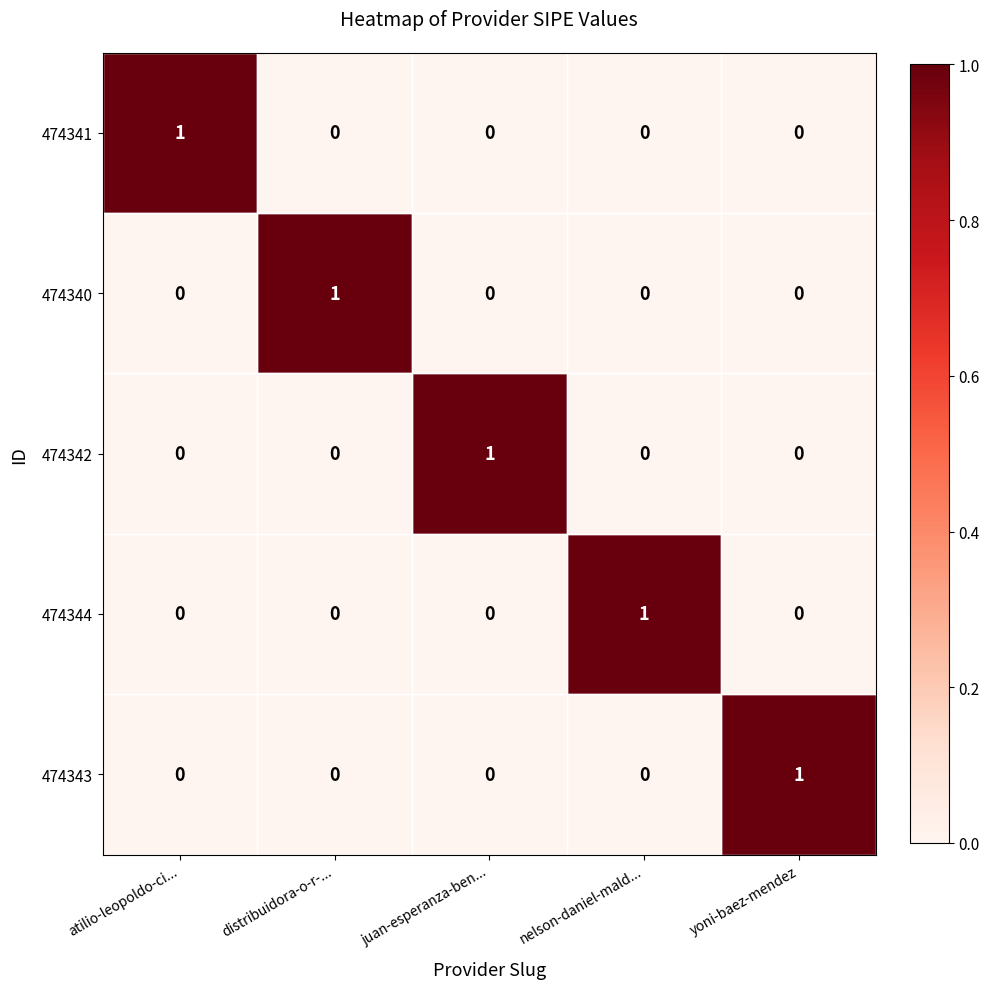

True or false: 474343 has a value of 0 at nelson-daniel-mald....

True